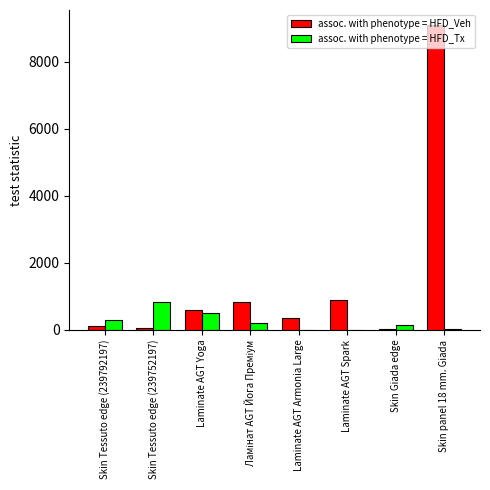

At which category is the sum across all series the highest?

Skin panel 18 mm. Giada